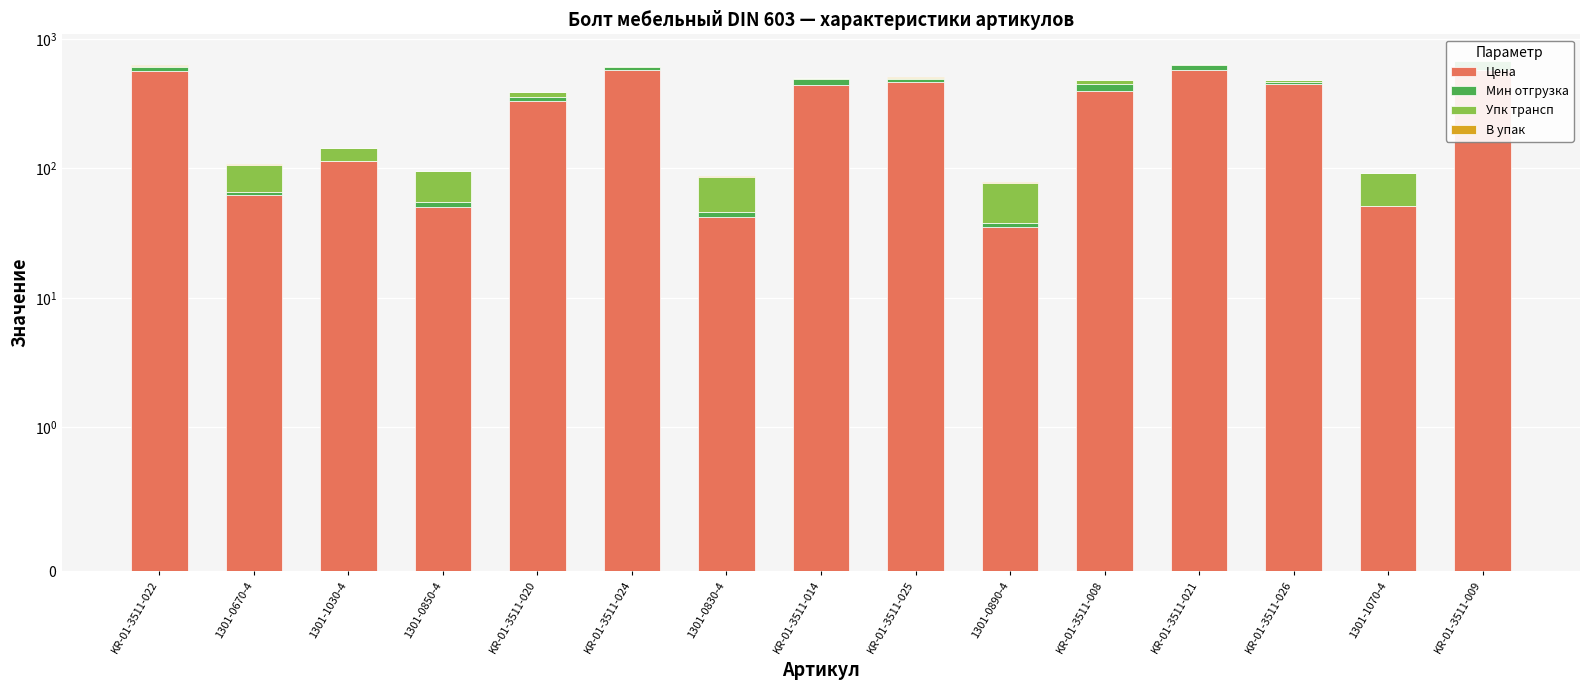

What value does the Мин отгрузка series have at KR-01-3511-024?

30.0